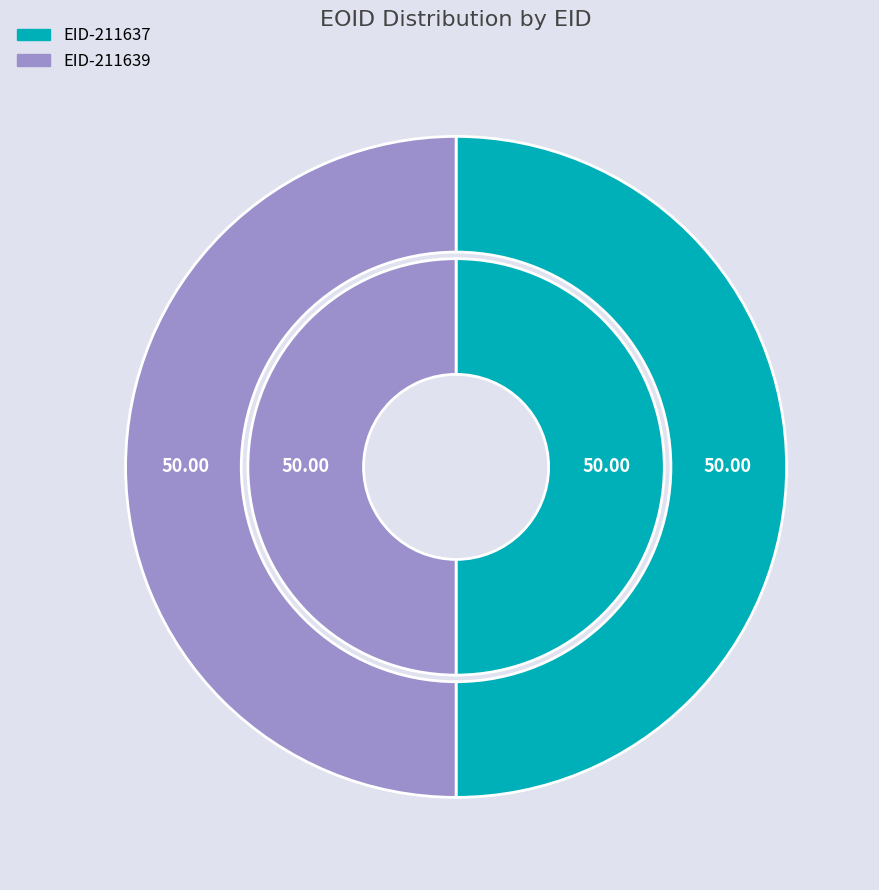

What percentage is the EID-211639 slice, to the nearest percent?

50%